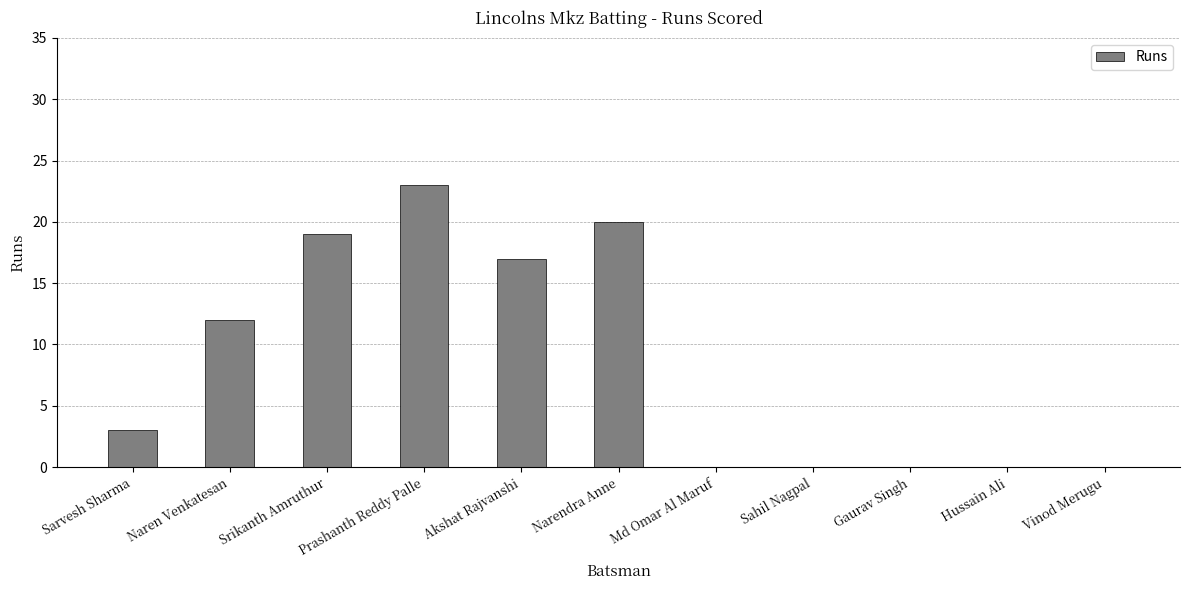

At which label is the value closest to 11?

Naren Venkatesan